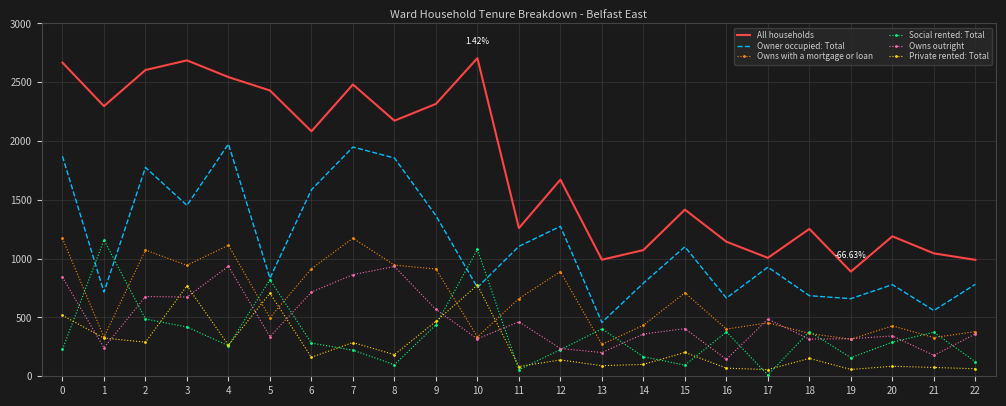

What is the maximum value shown in the chart?

2705